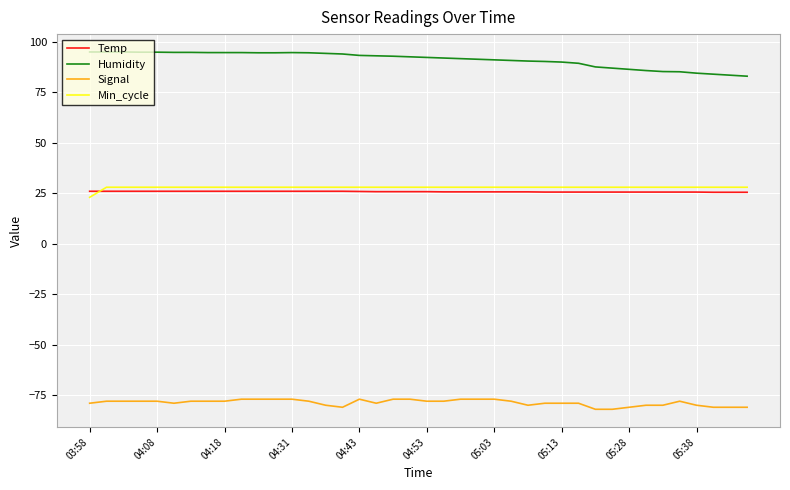

What is the maximum value shown in the chart?

95.0